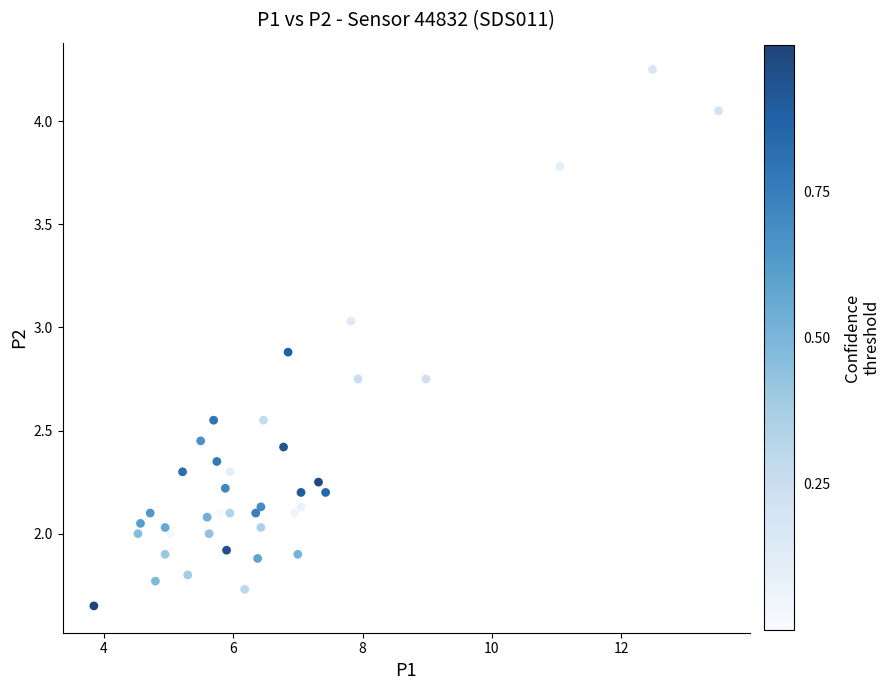

What is the range of Y values (max minus min)?

2.6